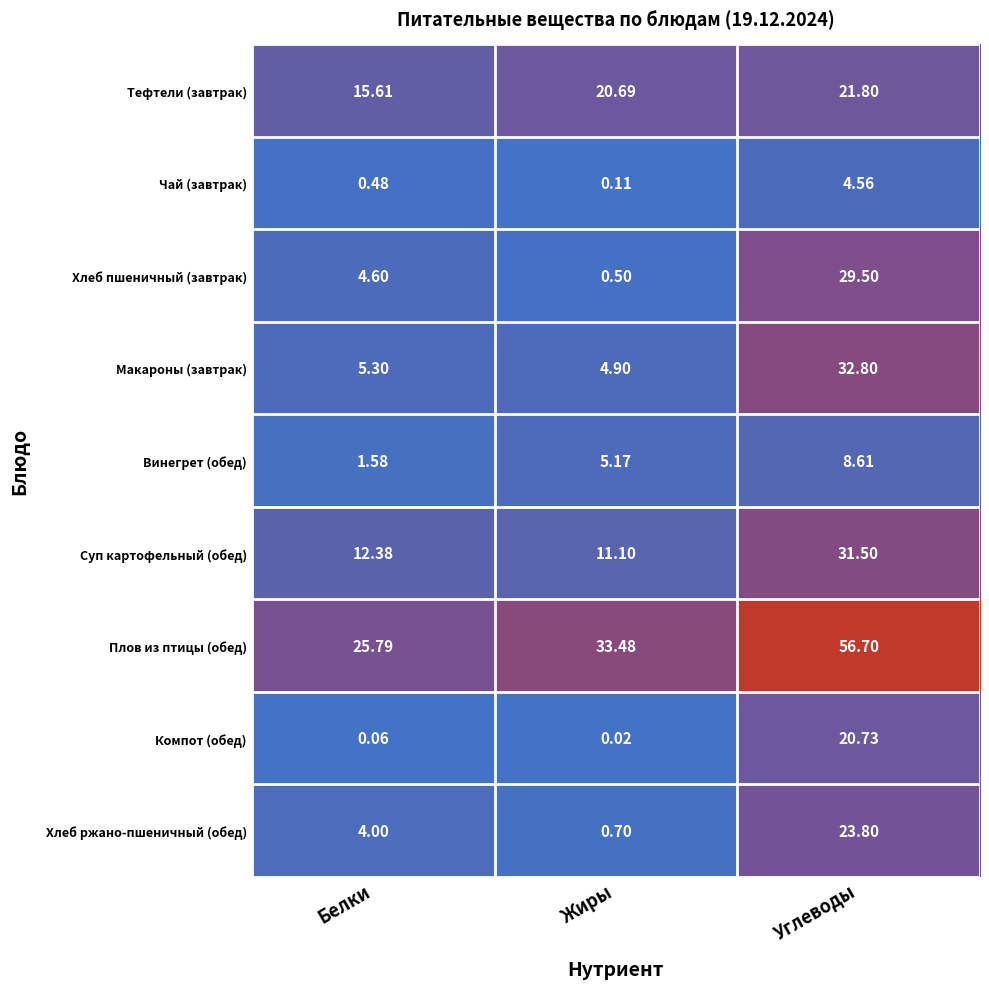

Which series has the widest spread of values?

Плов из птицы (обед)